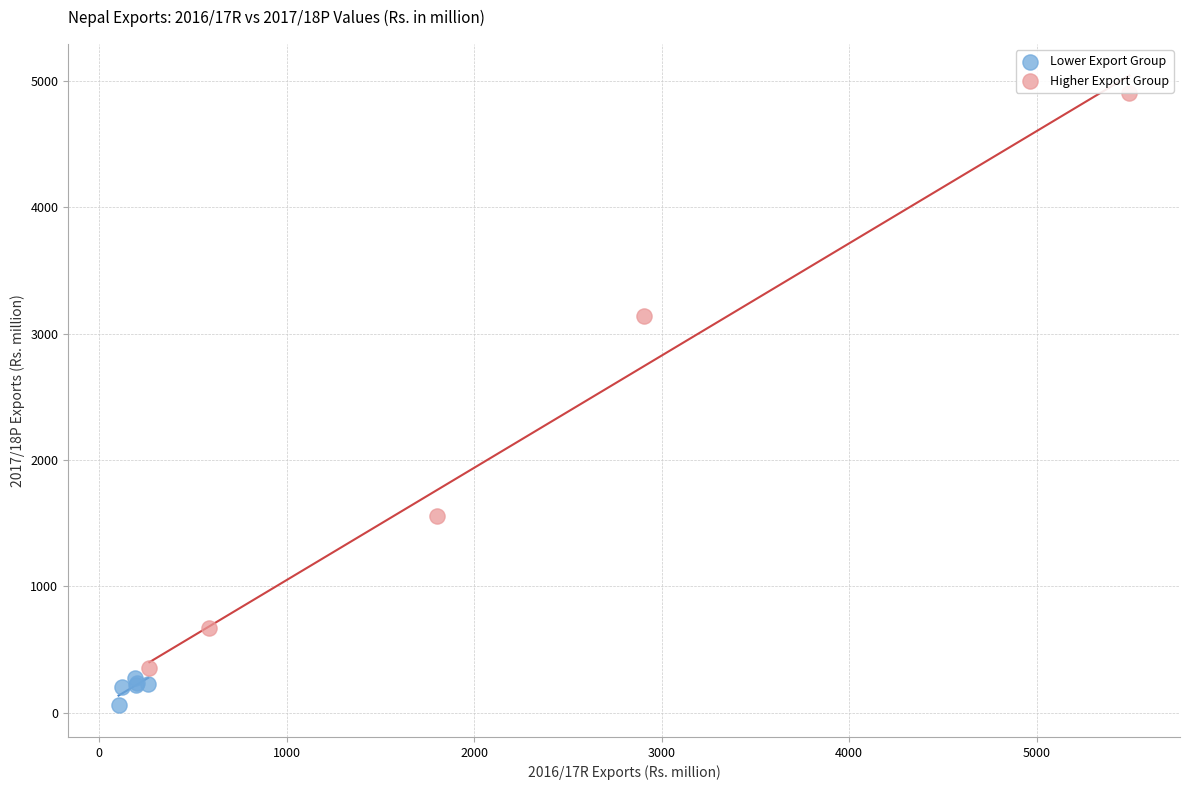

Which series reaches the maximum Y coordinate?

Higher Export Group